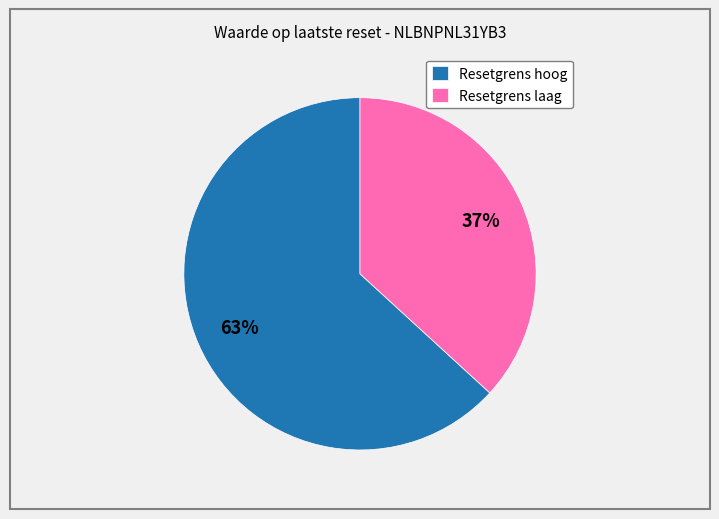

Count the number of slices in the pie.

2